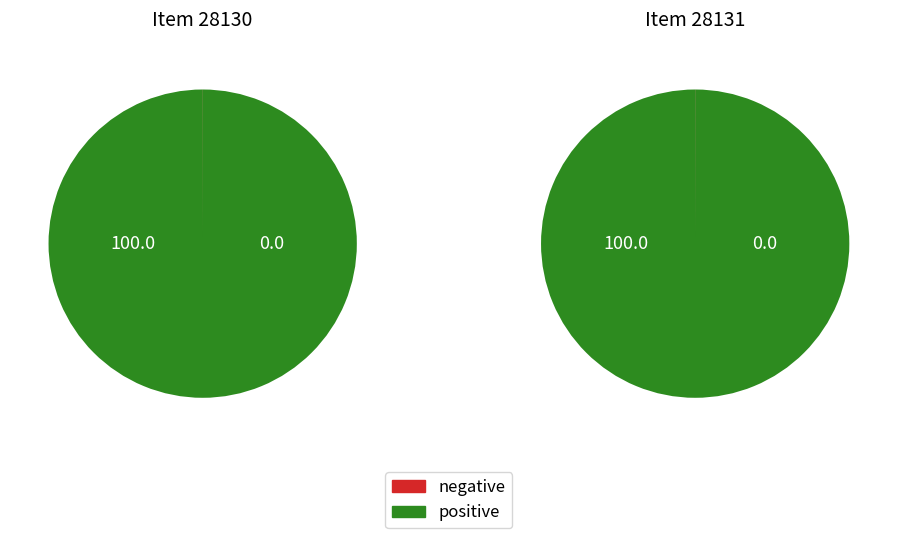

How many slices are in this pie chart?

2